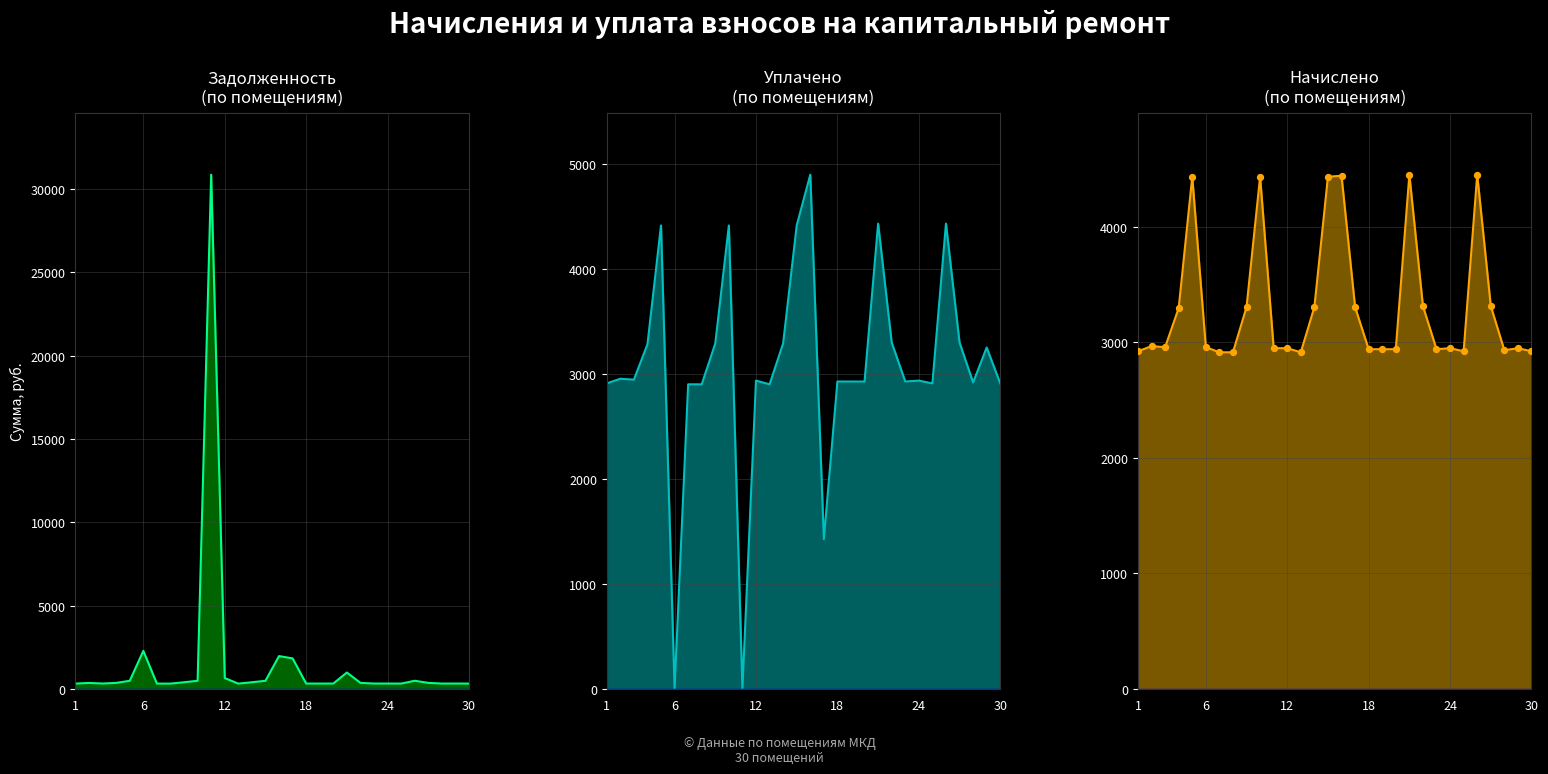

Is the value of уплачено at 20 greater than the value of начислено at 1?

Yes